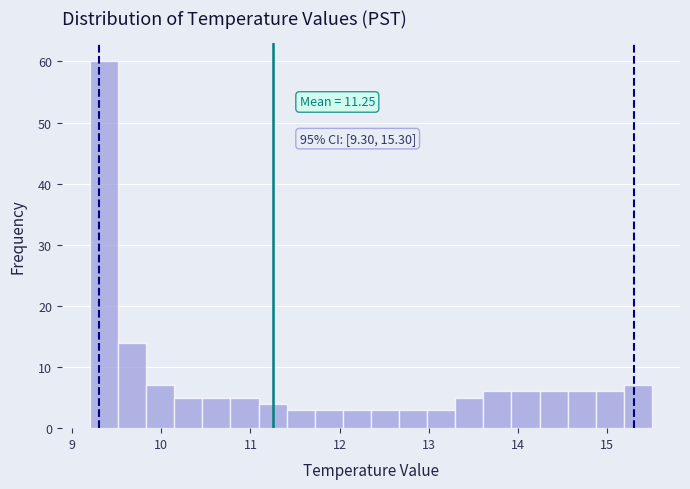

Read against the x-axis, roughly where is the centre of the tallest bar?

9.4